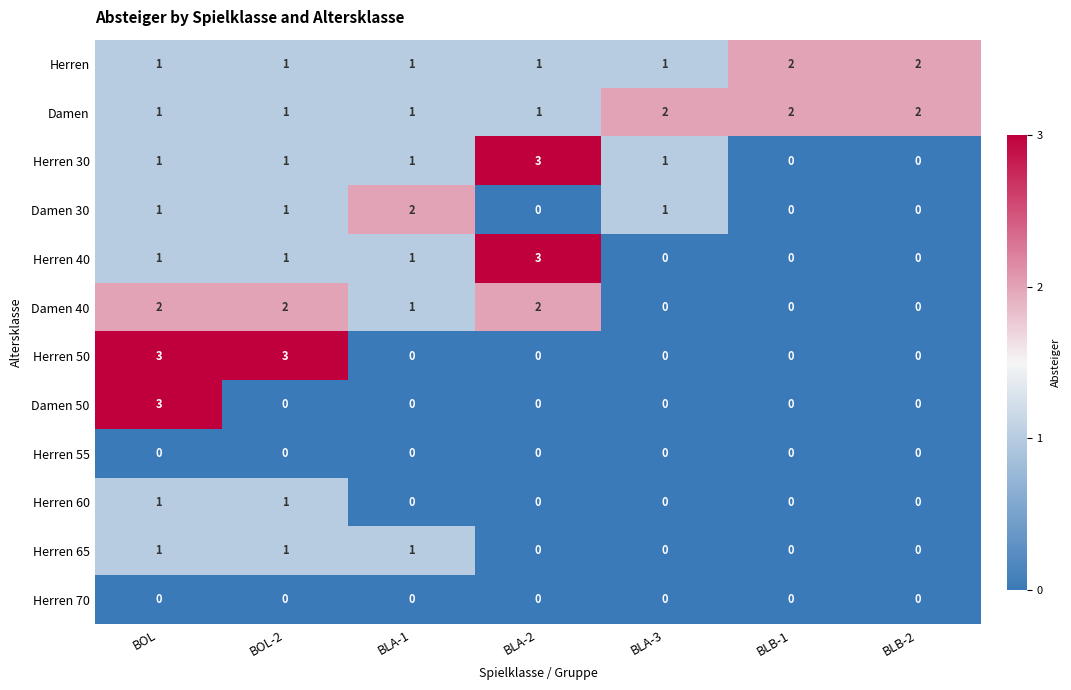

What is the sum of all Damen 40 values?

7